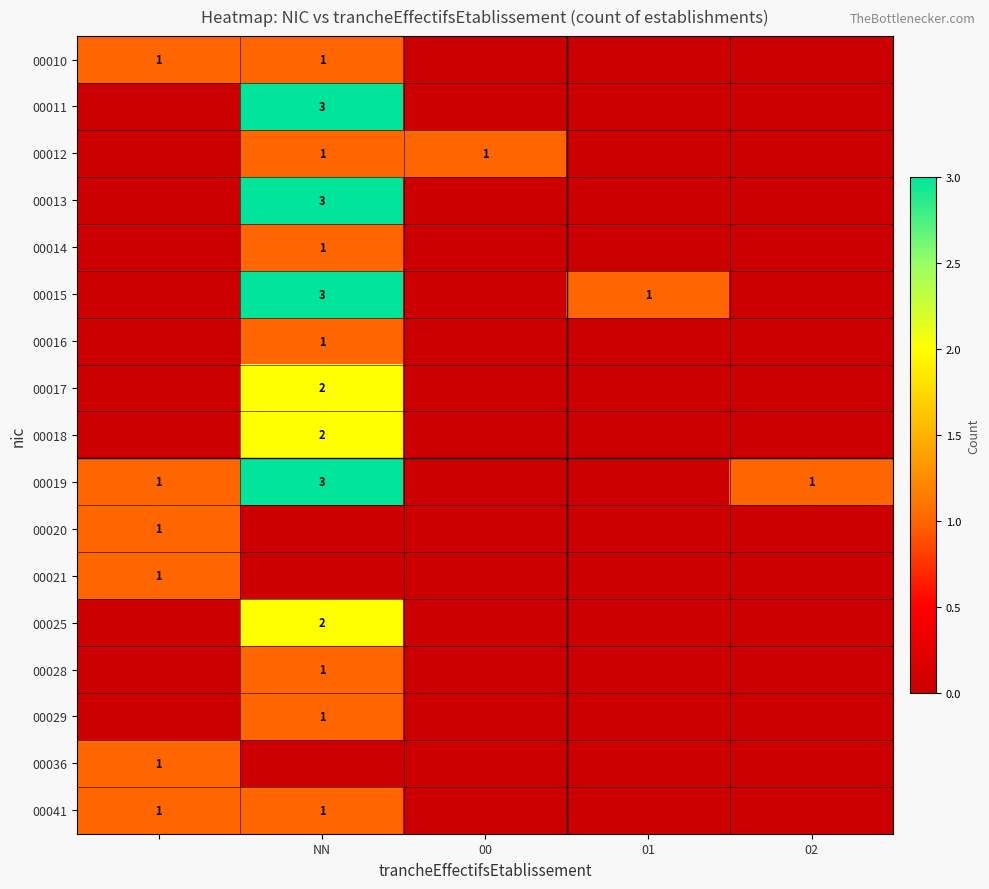

What is the sum of all 00016 values?

1